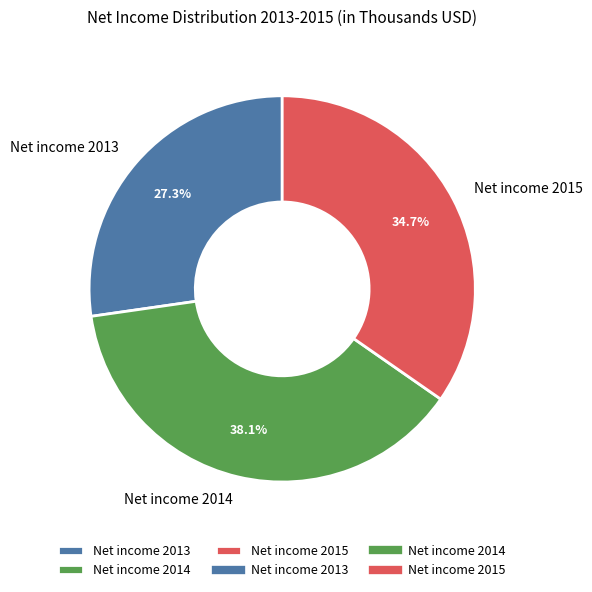

Is it true that Net income 2015 is 35% of the pie?

True